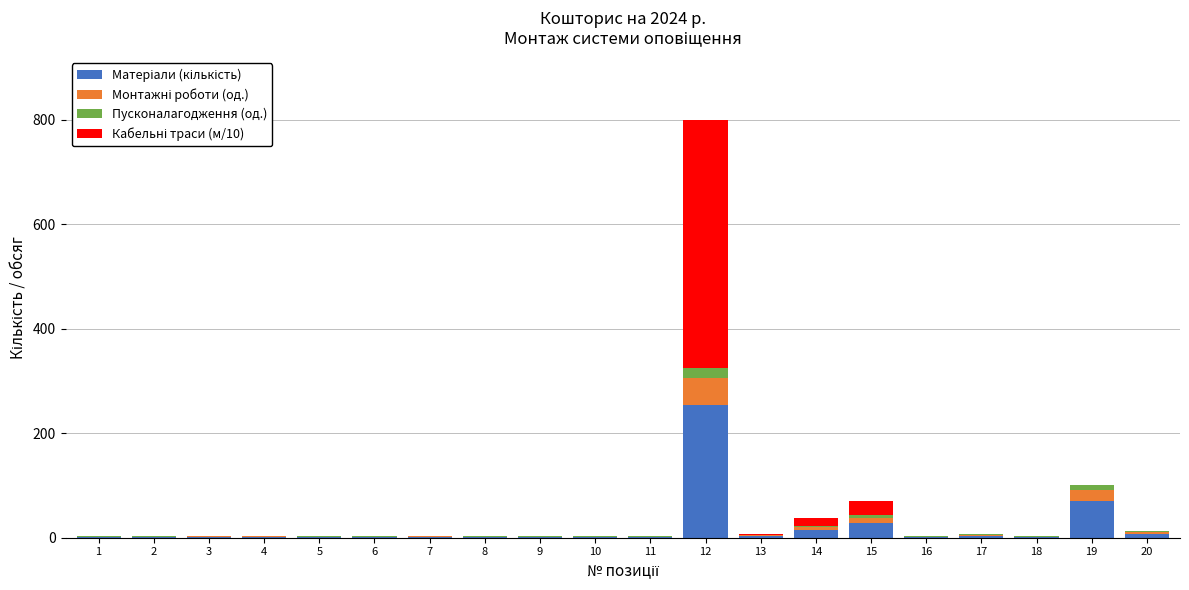

At which category is the sum across all series the highest?

12